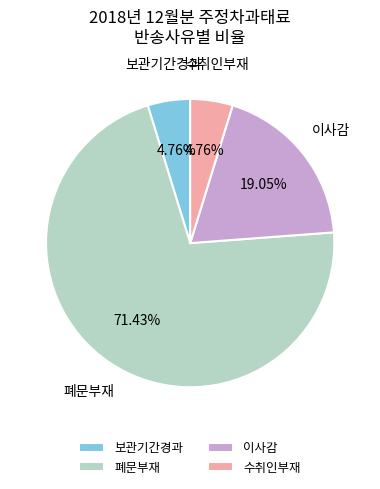

To the nearest percent, what portion does 보관기간경과 represent?

5%